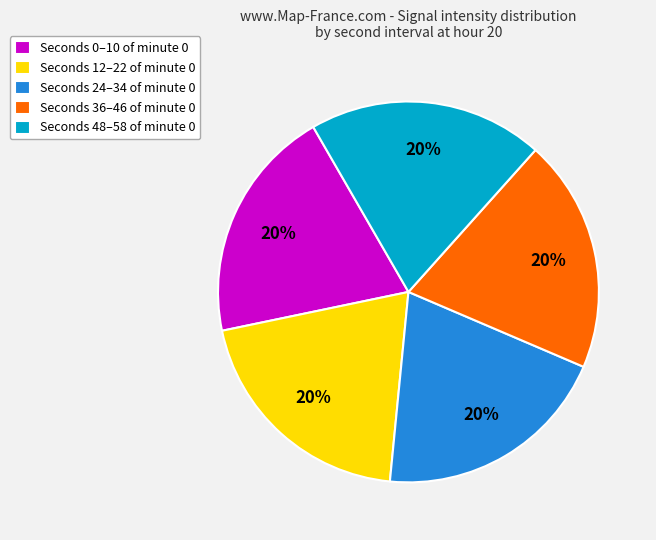

Do Seconds 48–58 of minute 0 and Seconds 0–10 of minute 0 together represent more than half of the pie?

No